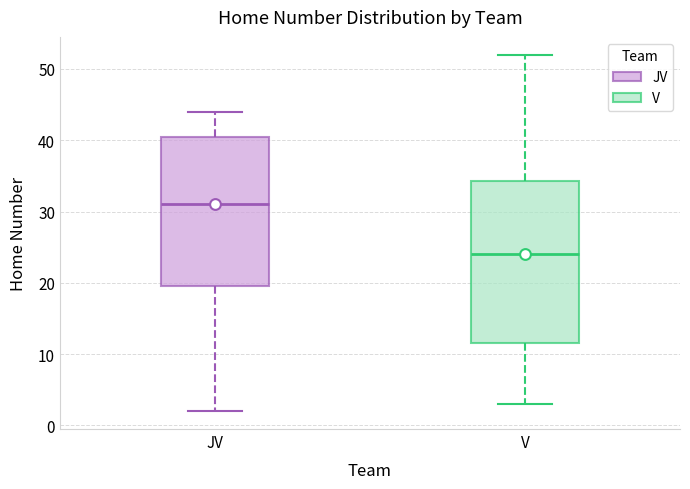

Reading left to right, transcribe this box plot: for each box, give where its median line is, the range the box spans, and where its two whiskers end, as read against the y-axis. The values are not printed on the chart, so give them approximately, as read against the axis.

JV: median 31, box 20 to 41, whiskers 2 to 44
V: median 24, box 12 to 34, whiskers 3 to 52